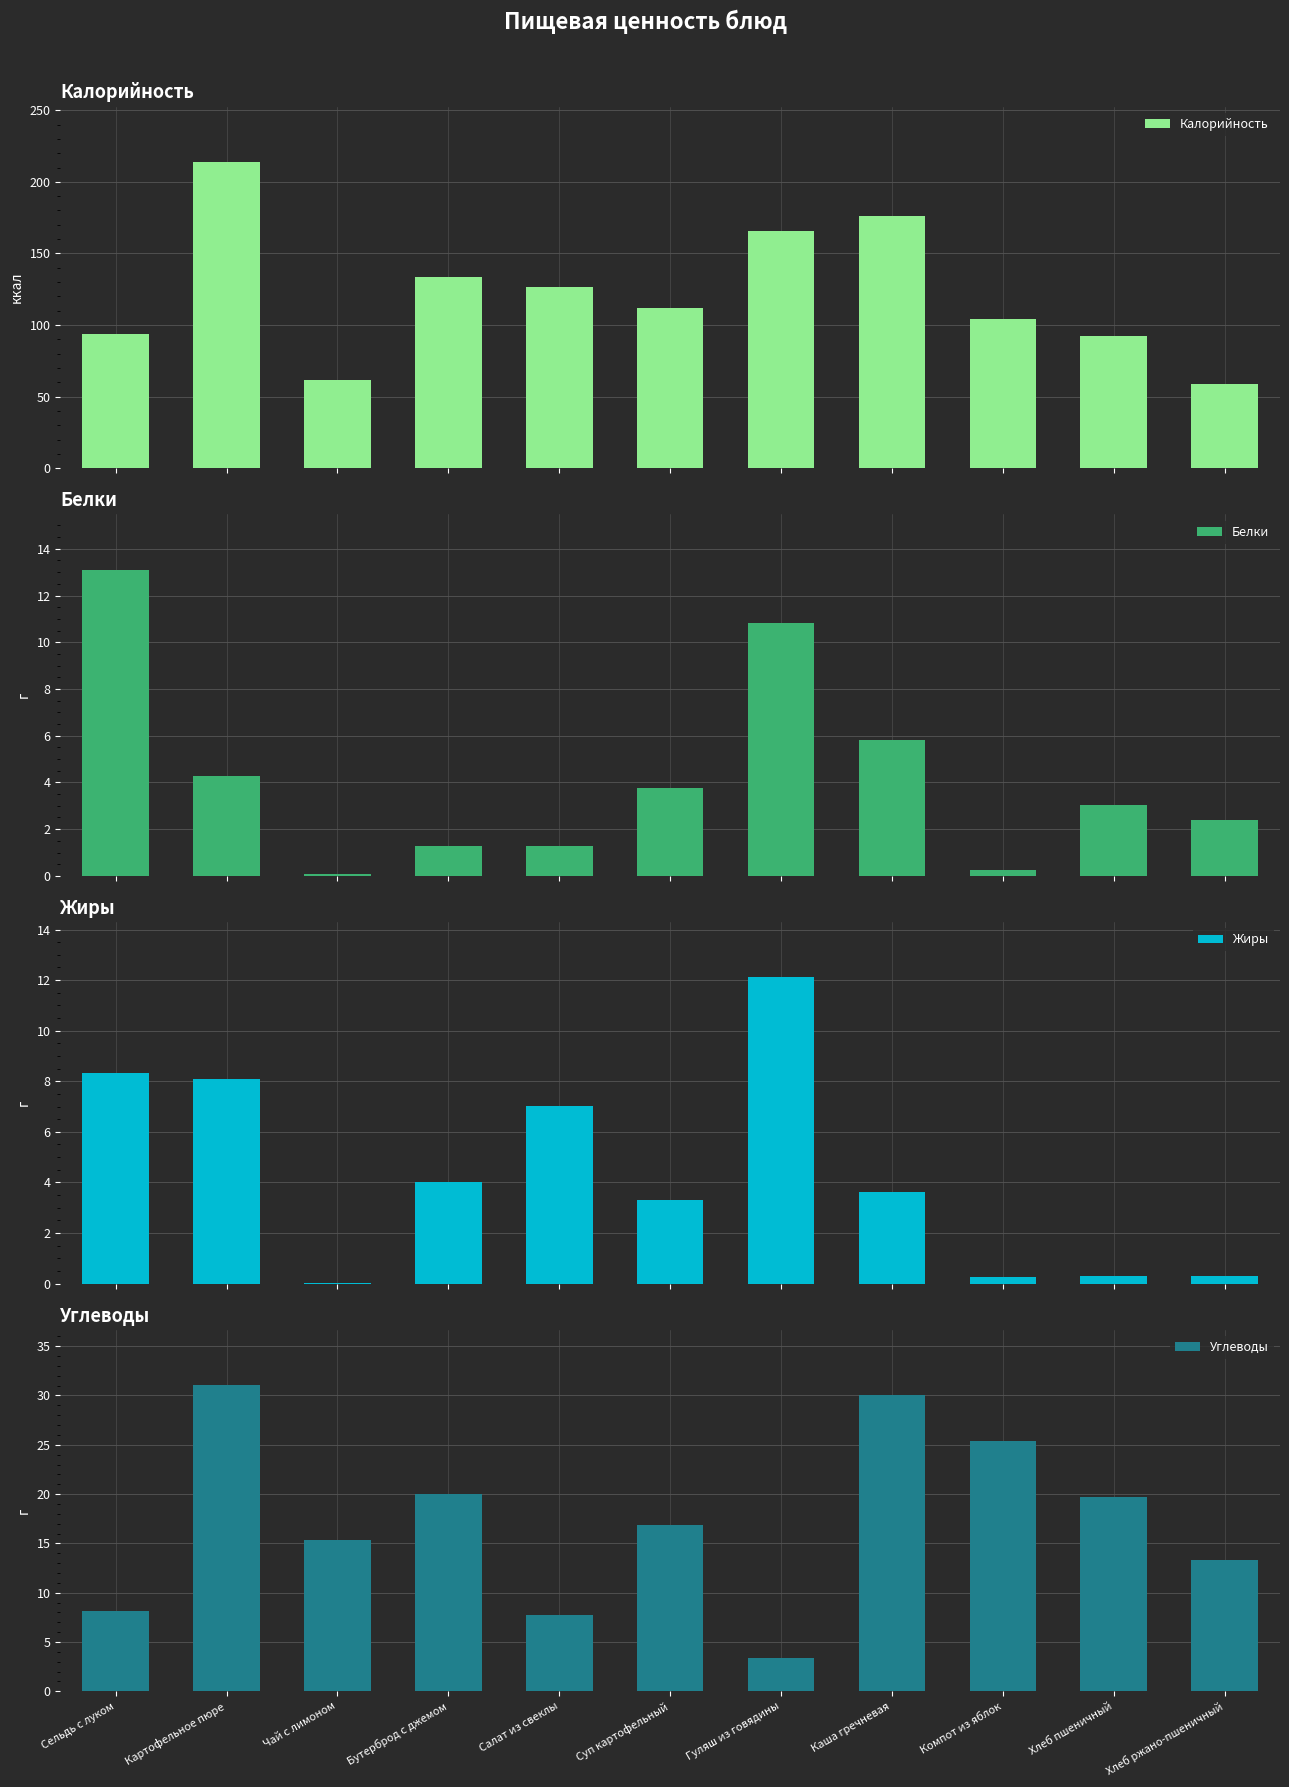

What is the greatest value displayed?

213.9